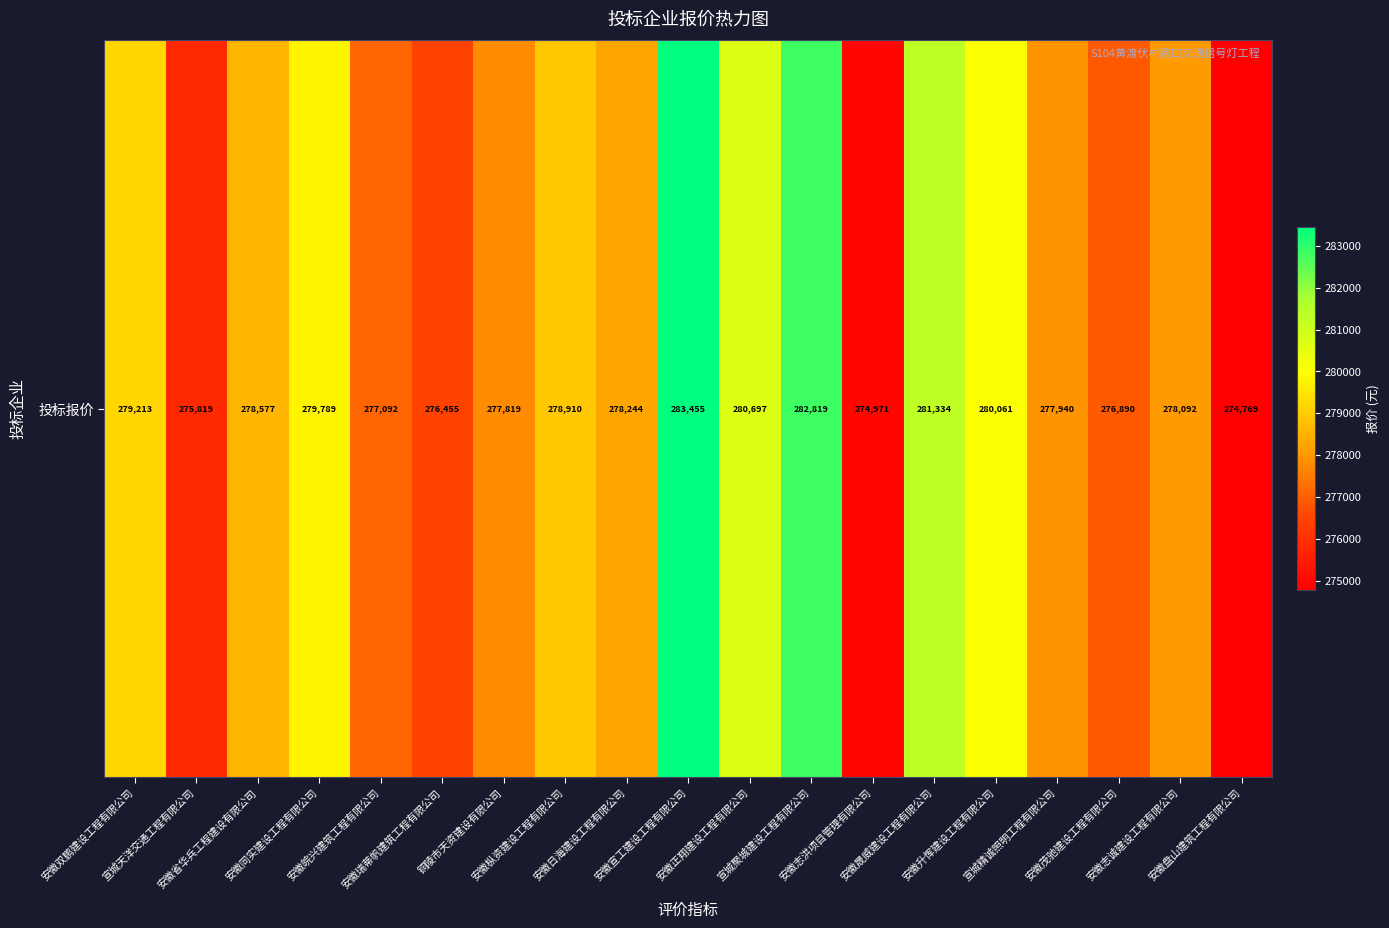

At which category does the chart reach its minimum across all series?

安徽盘山建筑工程有限公司